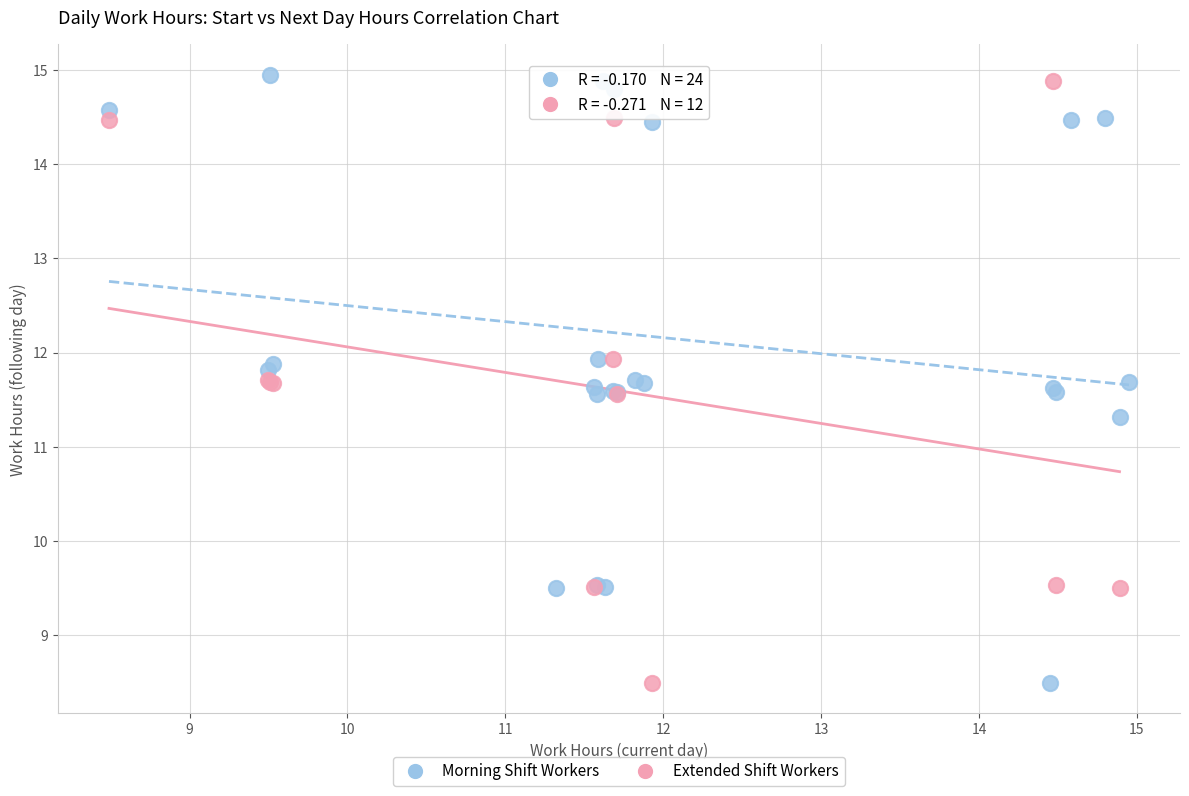

What are all the series names shown in the legend?

Morning Shift Workers, Extended Shift Workers